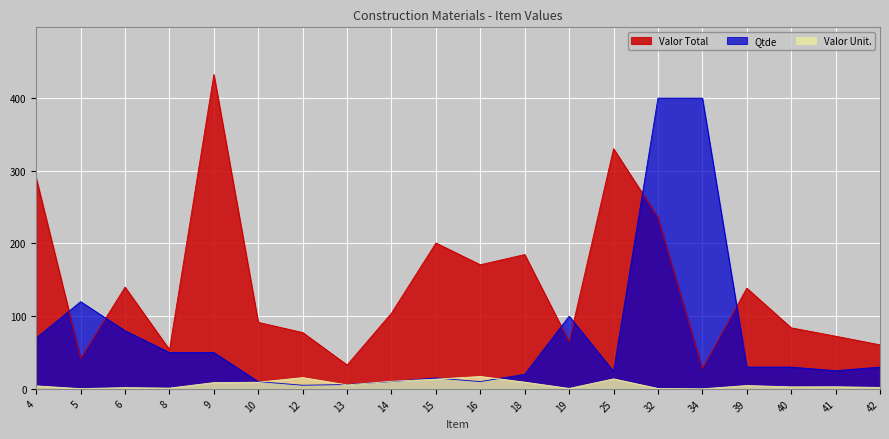

Rank the series by their maximum value, from lowest to highest.

Valor Unit., Qtde, Valor Total